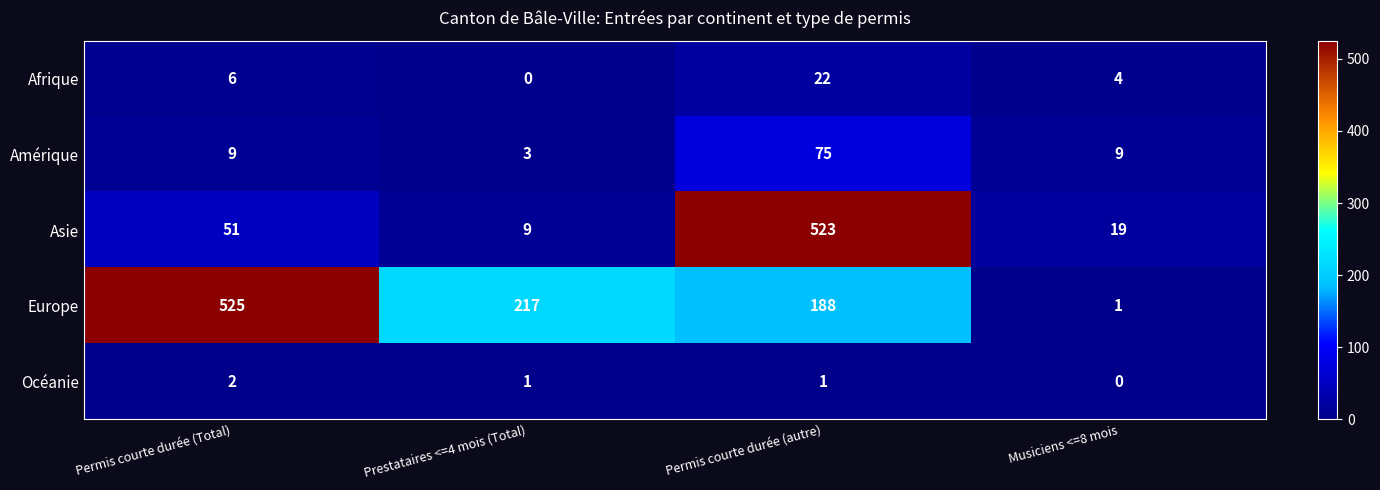

At how many categories does at least one series exceed 199?

3